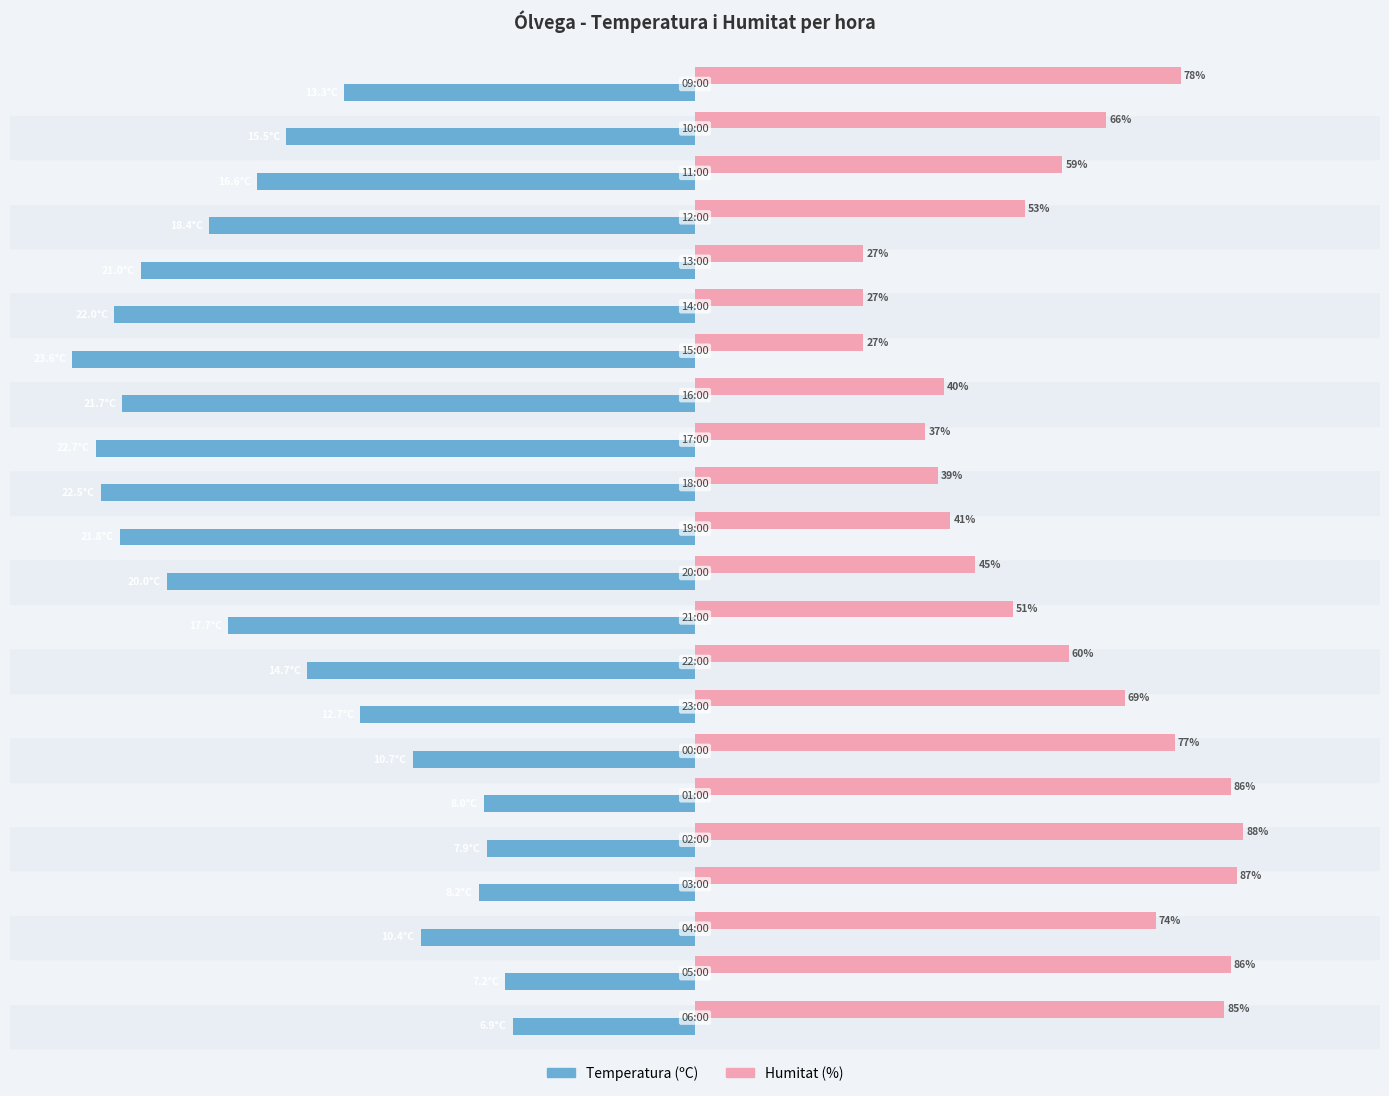

Which series has the largest range (max minus min)?

Temperatura (ºC)